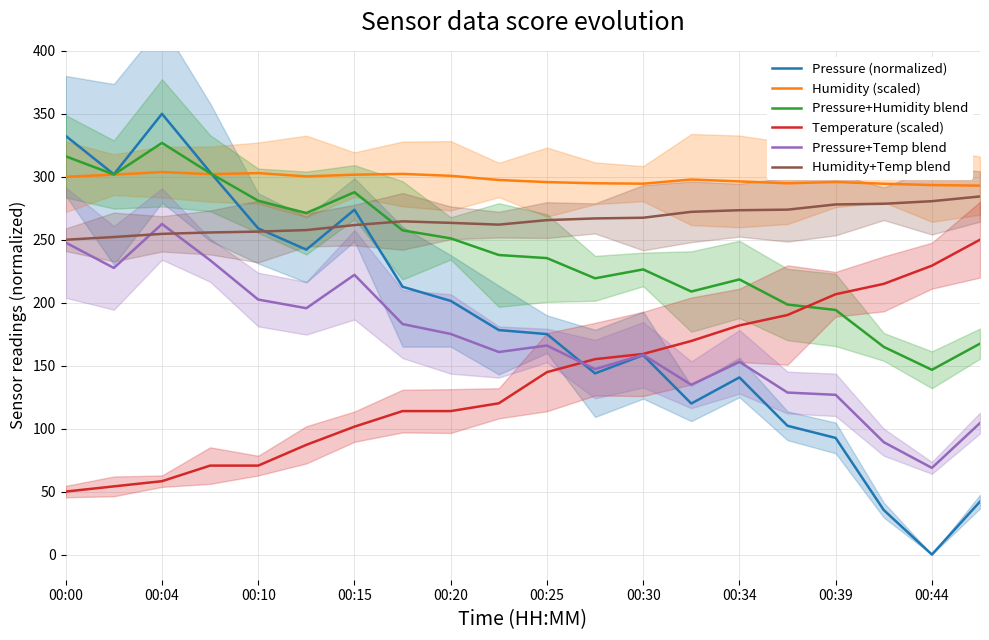

True or false: Temperature (scaled) and Pressure (normalized) cross at least once.

True